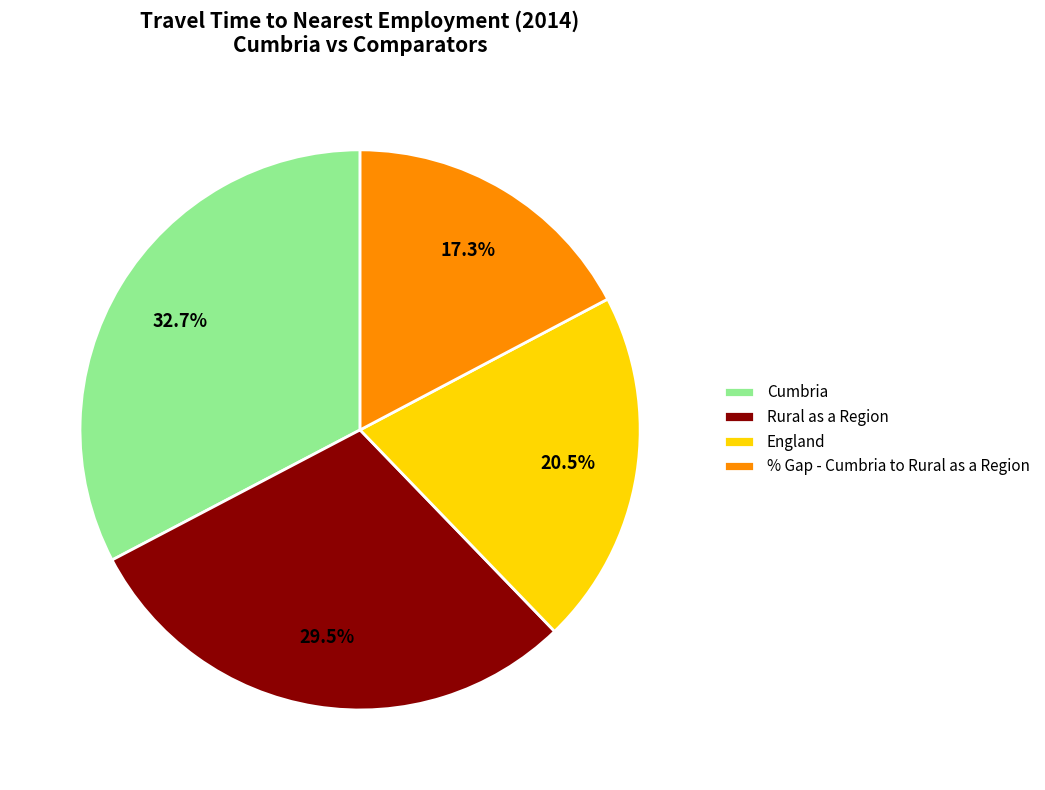

Count the number of slices in the pie.

4